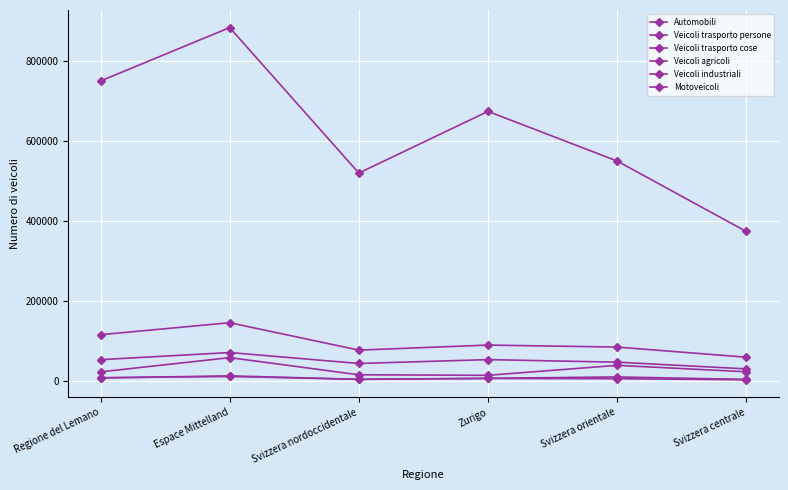

Reading left to right, transcribe all the data shown in this chart.

Automobili: 750999	884302	520825	674948	550998	374873
Veicoli trasporto persone: 9342	12508	5380	7620	6906	4300
Veicoli trasporto cose: 54530	72343	45035	54643	48267	31502
Veicoli agricoli: 23994	59640	16723	15417	40334	24275
Veicoli industriali: 8872	14069	5413	7909	11398	5205
Motoveicoli: 116932	146860	78398	90997	86000	60702